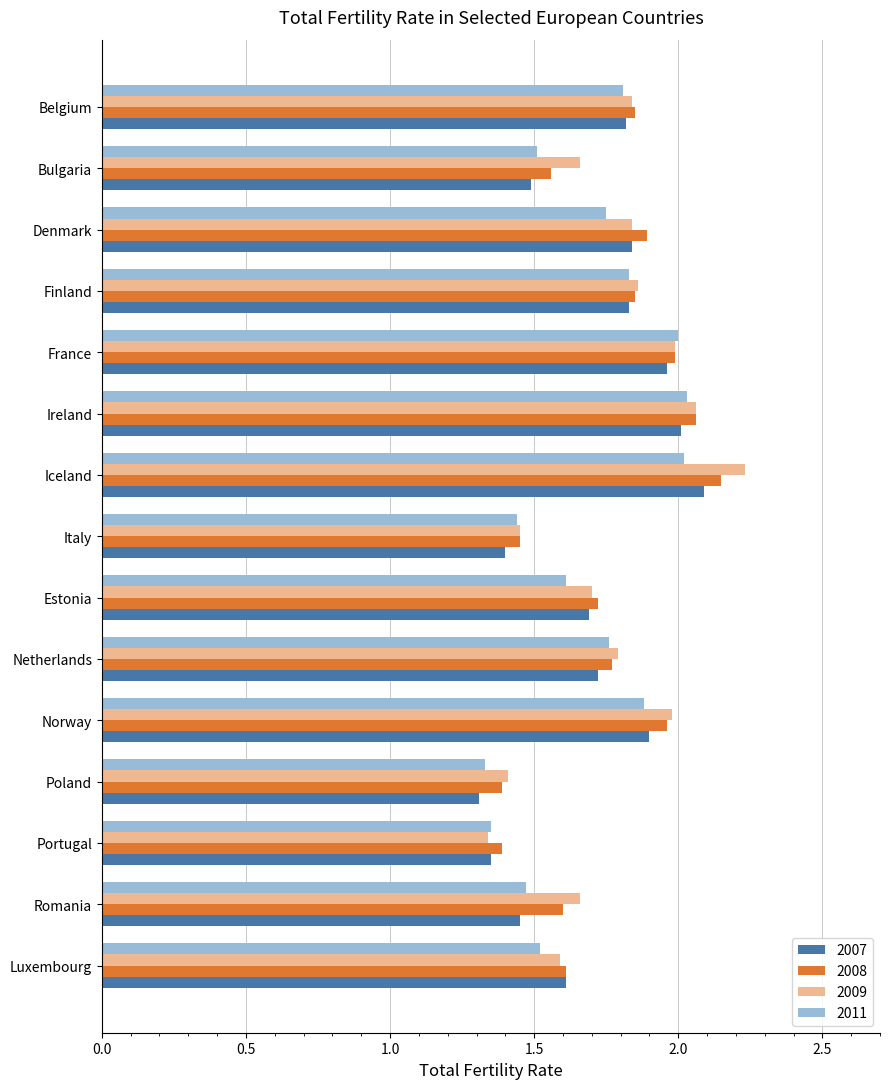

The 2009 series shows 1.7 at Bulgaria. True or false?

True